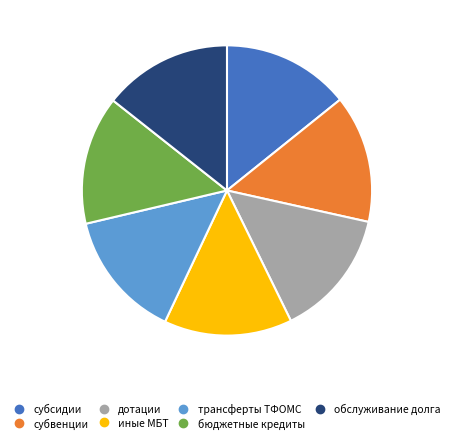

Does any single category account for the majority?

No